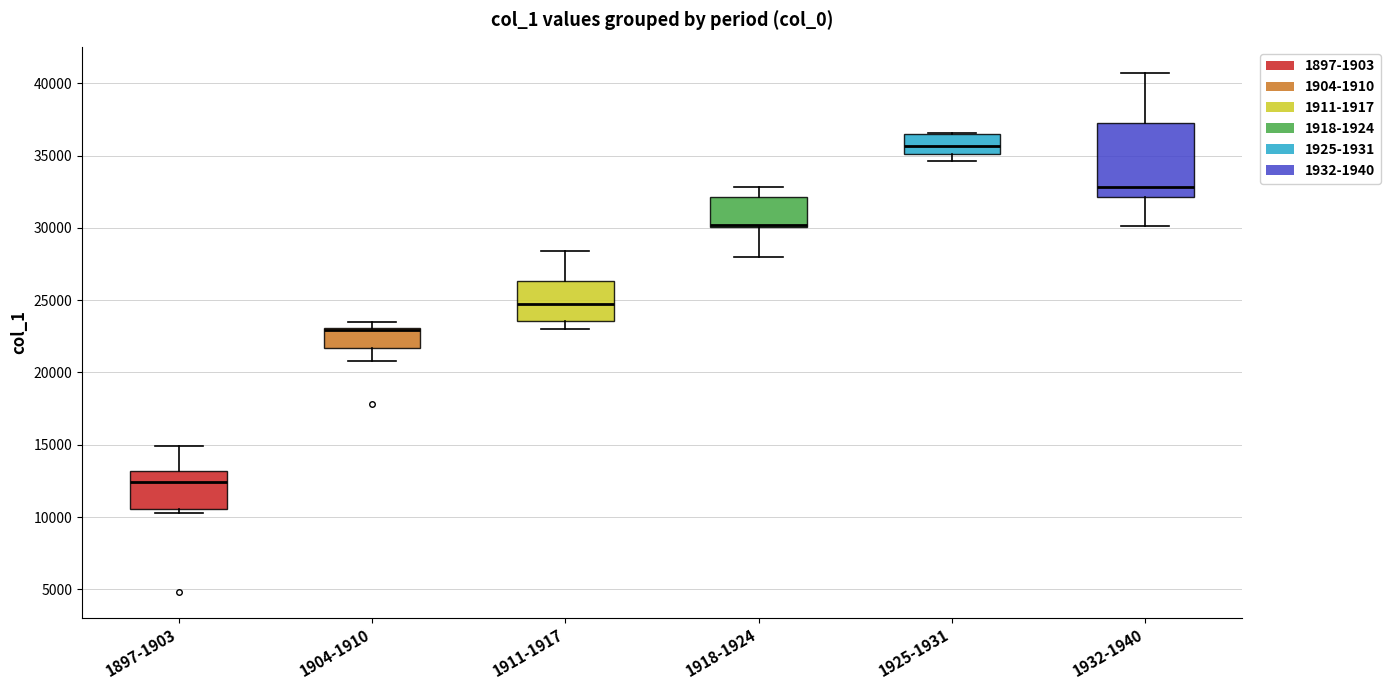

Reading left to right, transcribe this box plot: for each box, give where its median line is, the range the box spans, and where its two whiskers end, as read against the y-axis. The values are not printed on the chart, so give them approximately, as read against the axis.

1897-1903: median 12500, box 10500 to 13000, whiskers 10500 (just below the box's lower edge) to 15000
1904-1910: median 23000 (drawn on the box's upper edge), box 21500 to 23000, whiskers 21000 to 23500
1911-1917: median 24500, box 23500 to 26500, whiskers 23000 to 28500
1918-1924: median 30000 (drawn on the box's lower edge), box 30000 to 32000, whiskers 28000 to 33000
1925-1931: median 35500, box 35000 to 36500, whiskers 34500 to 36500
1932-1940: median 33000, box 32000 to 37500, whiskers 30000 to 40500